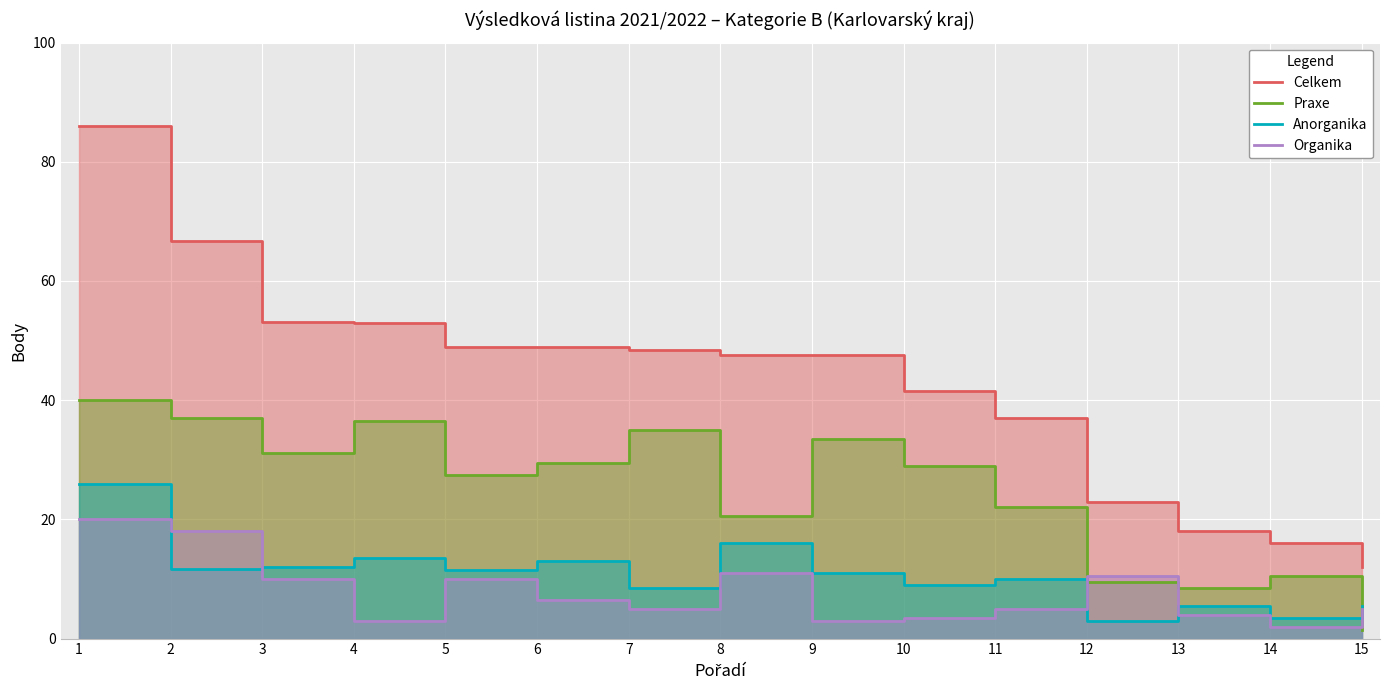

What is the value of the Anorganika point at the 3rd from the left?

12.0